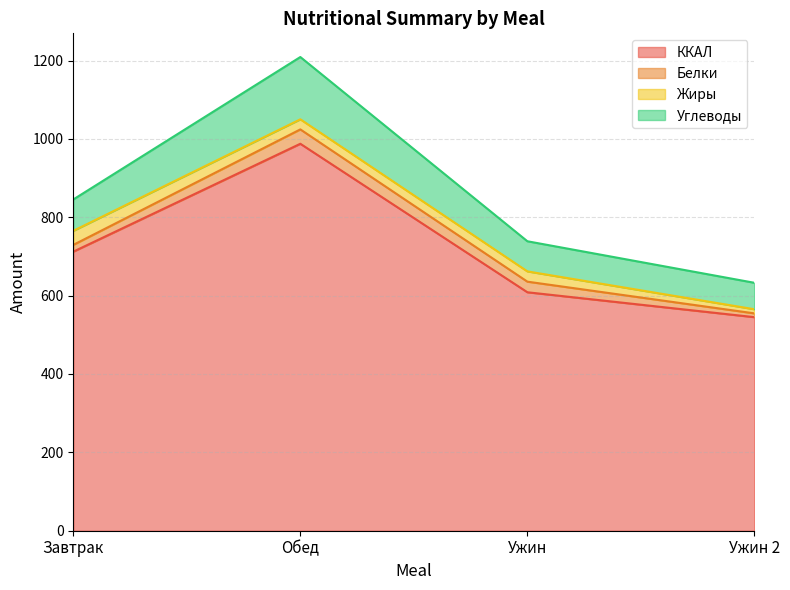

List the series in order of their peak value, highest first.

ККАЛ, Углеводы, Белки, Жиры